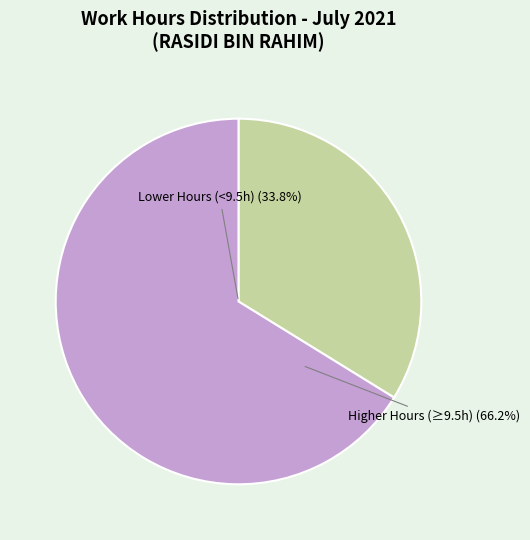

Does any single category account for the majority?

Yes